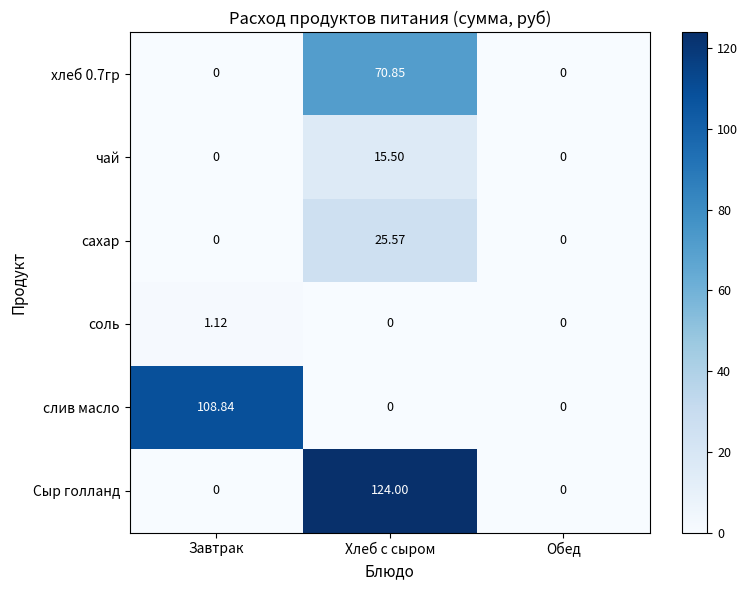

At which category is the sum across all series the highest?

Хлеб с сыром